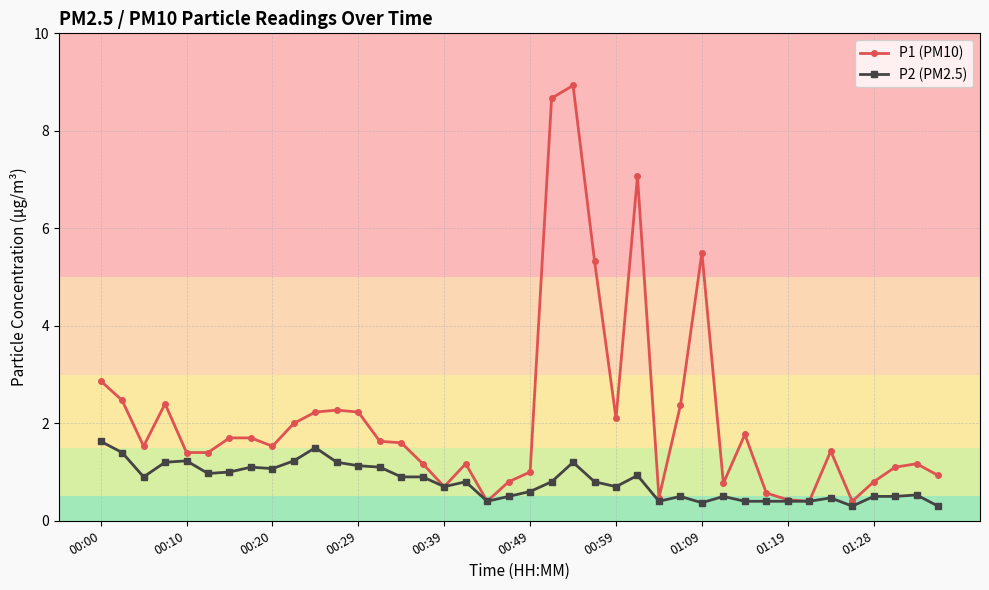

True or false: P1 (PM10) has more than 0 interior local peaks.

True